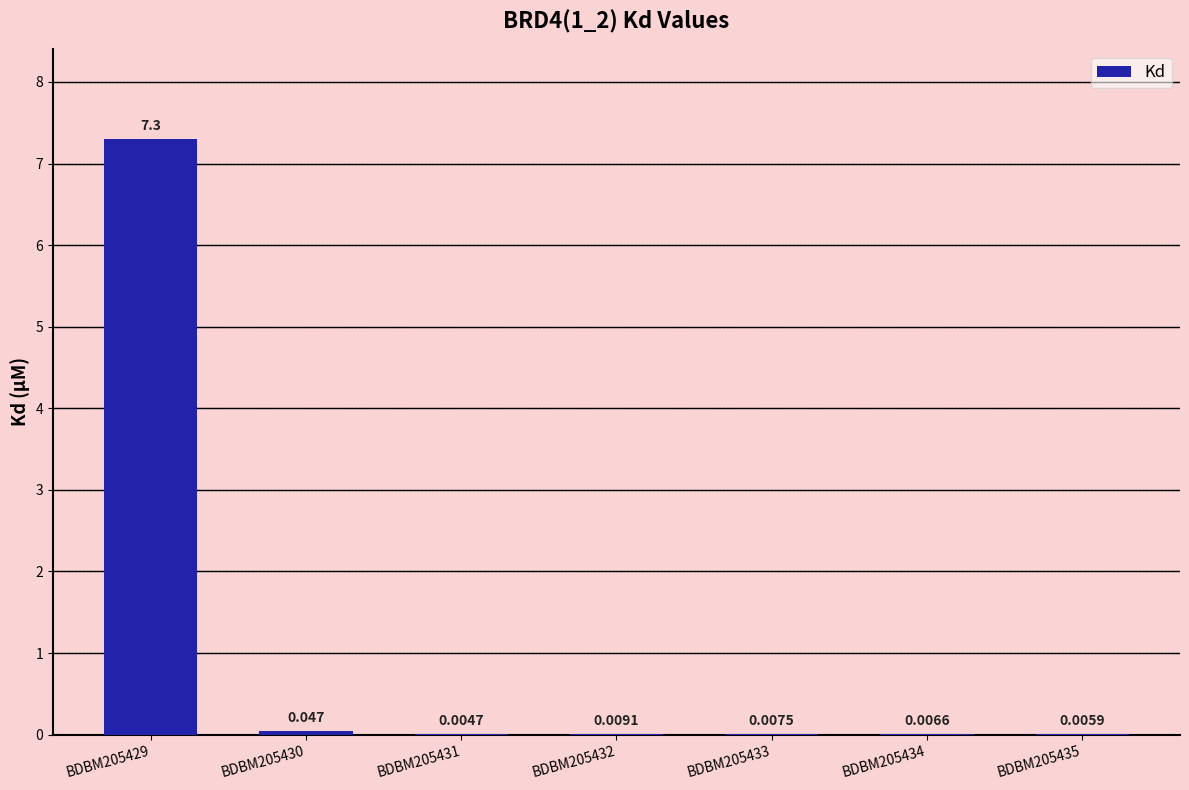

Is it true that the value at BDBM205435 is 0.0?

False